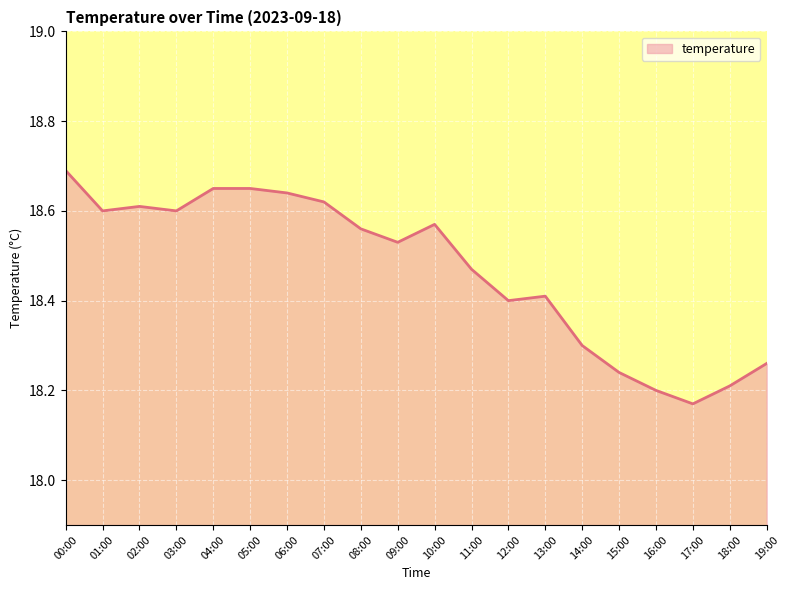

What is the ratio of the value at 00:00 to the value at 03:00?

1.0